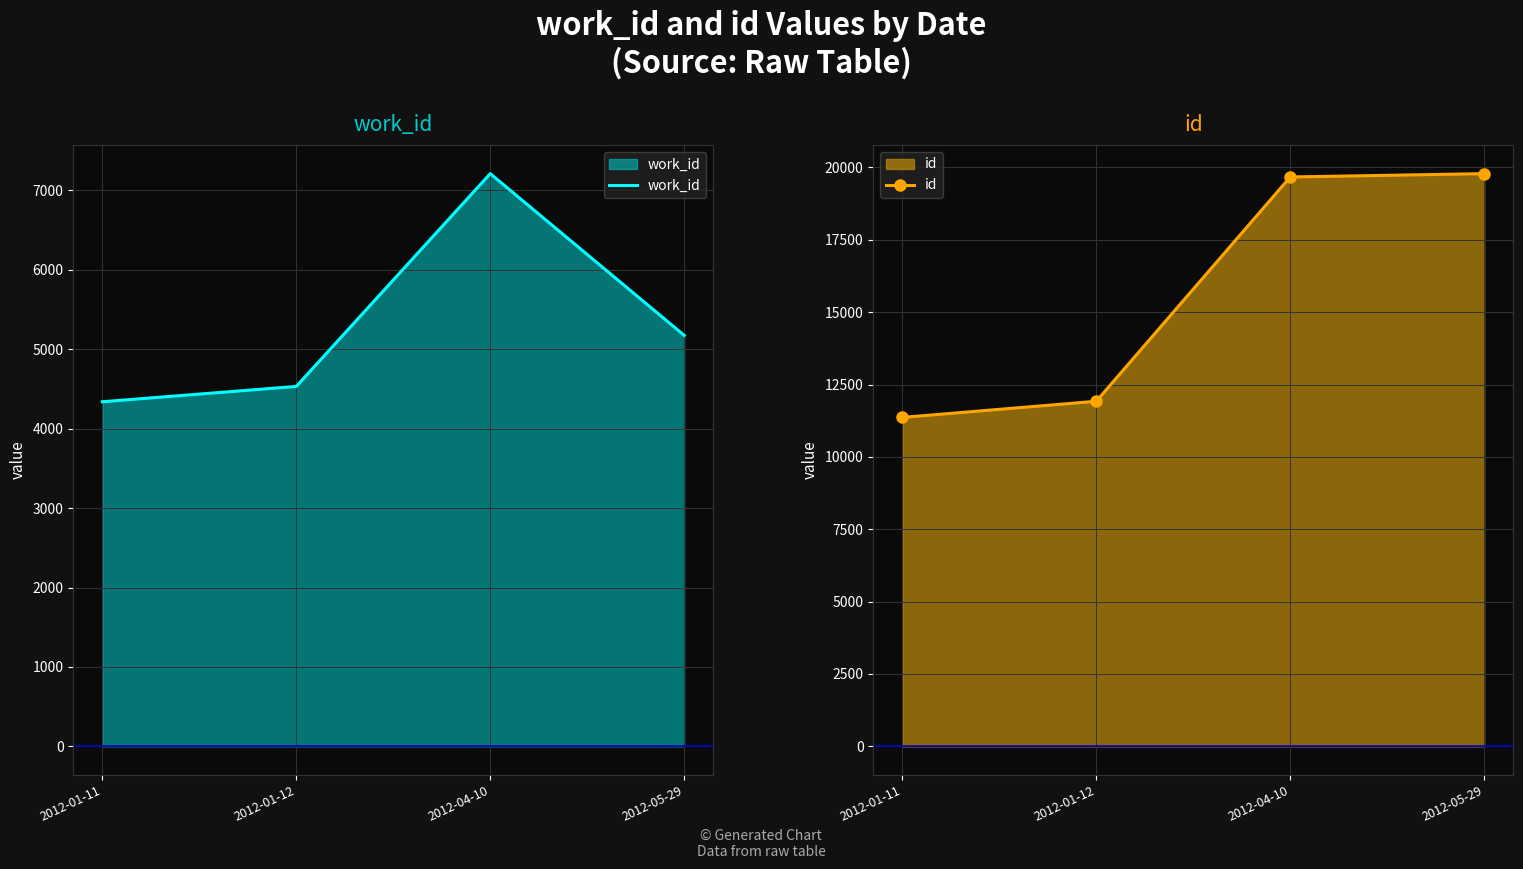

How many data points in id are less than 19669?

2